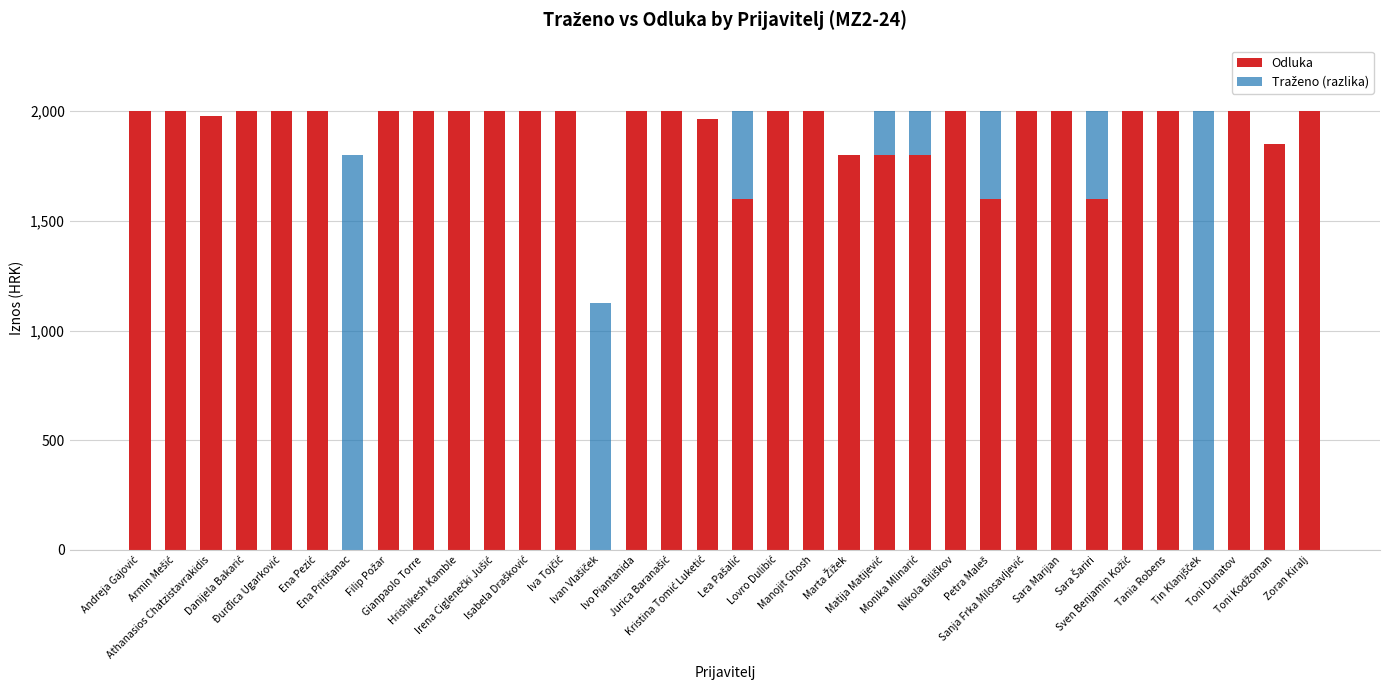

How many data points does each series have?

34